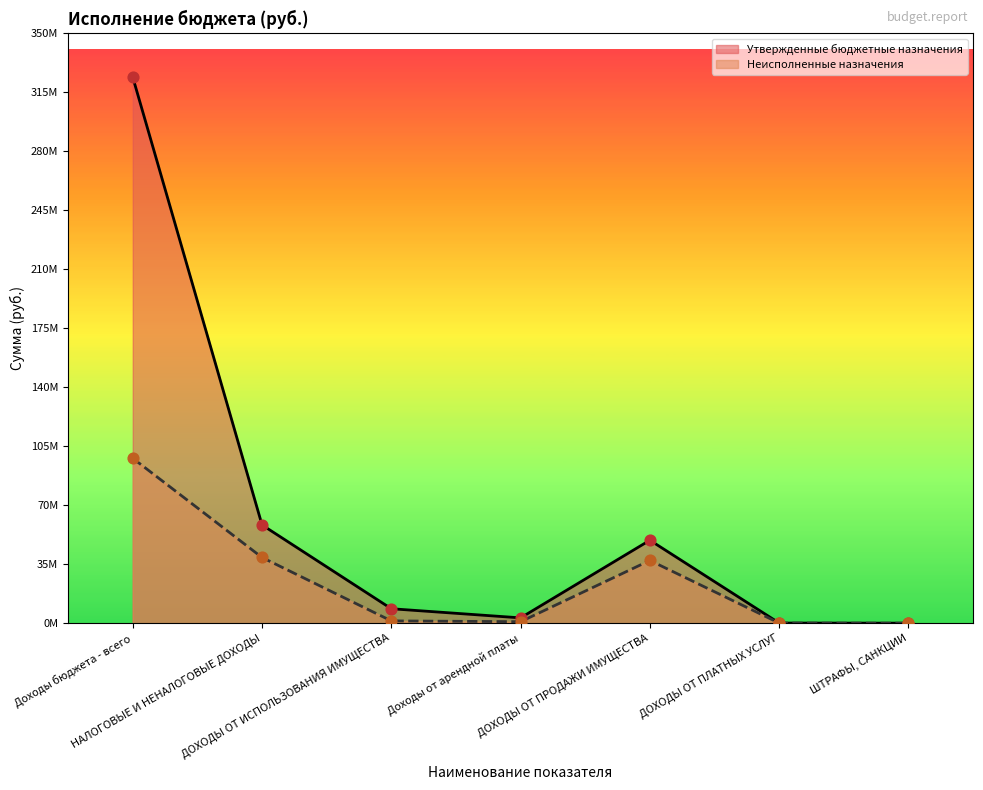

Which series has the largest Y range (max minus min)?

Утвержденные бюджетные назначения